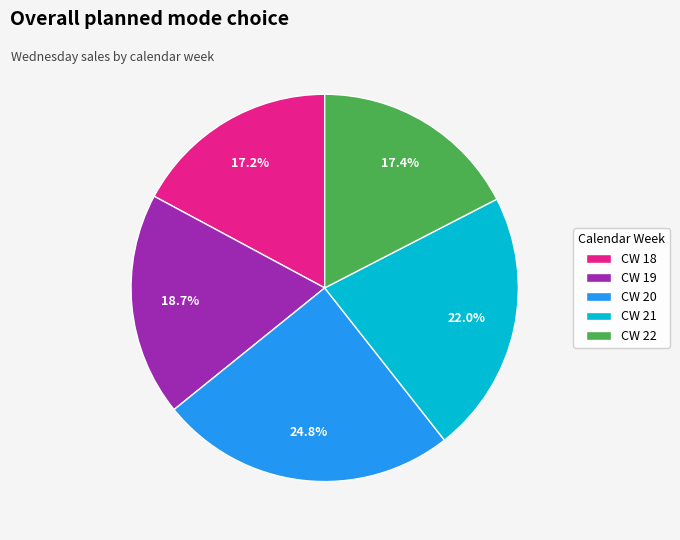

Is there any slice that represents more than half of the pie?

No